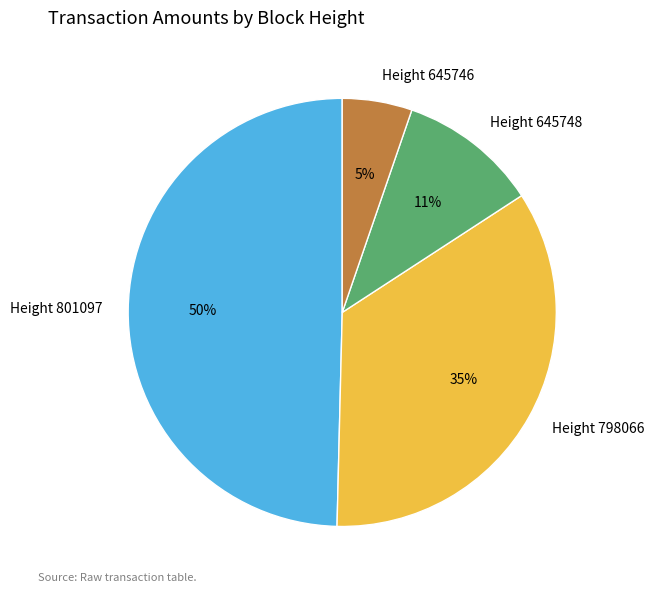

Do Height 801097 and Height 798066 together represent more than half of the pie?

Yes